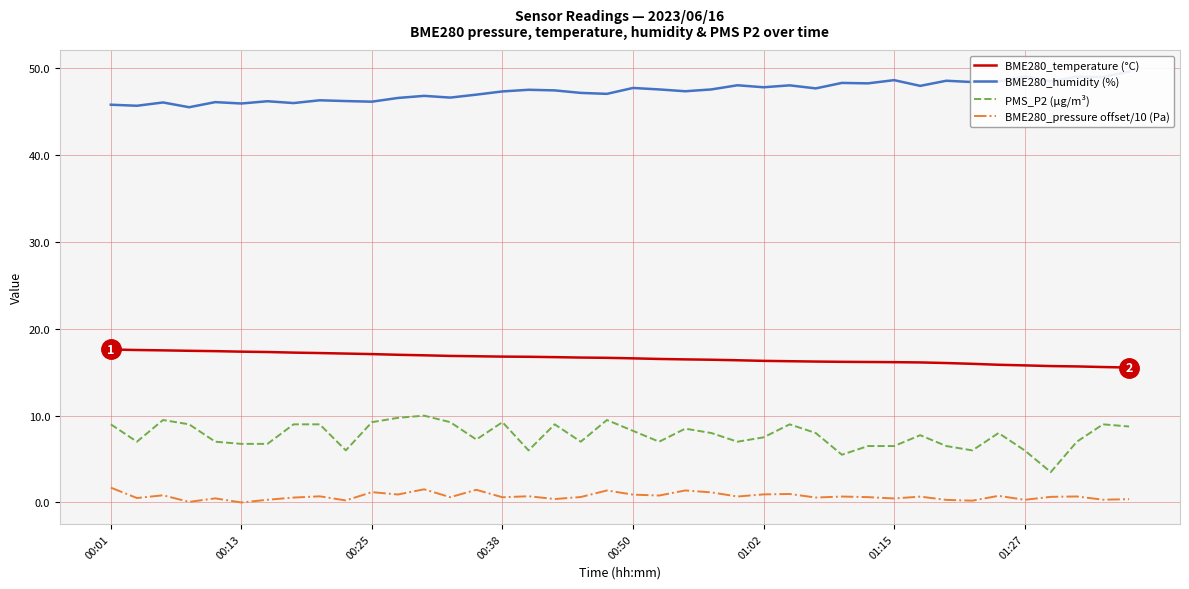

The value of BME280_temperature (°C) at 00:01 is 17.6. True or false?

True